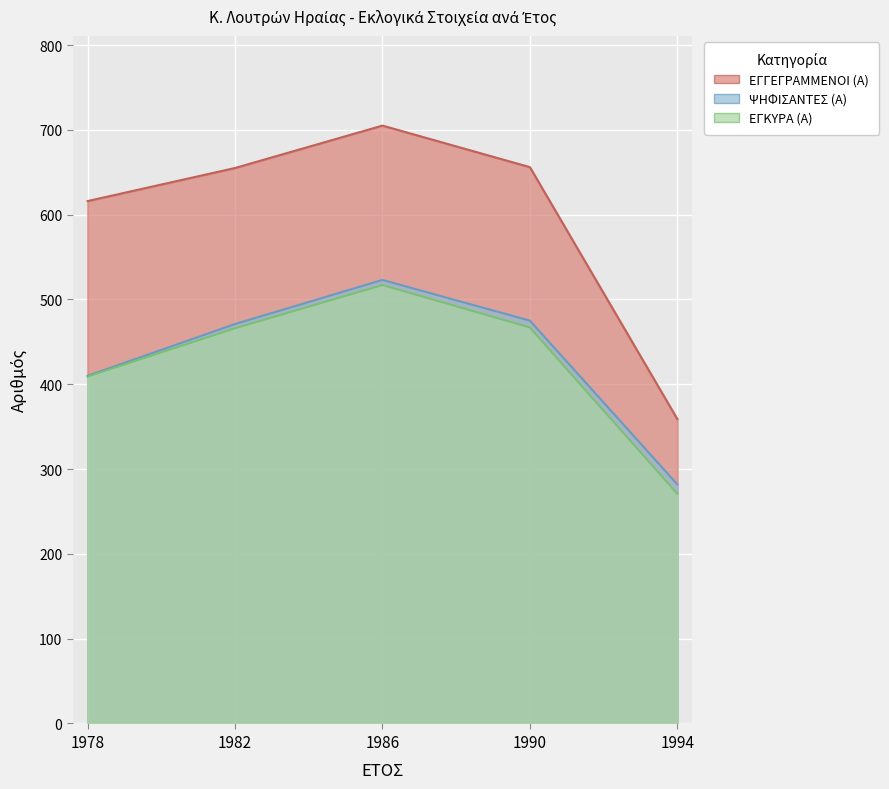

Rank the series at 1982 from lowest to highest value.

ΕΓΚΥΡΑ (Α), ΨΗΦΙΣΑΝΤΕΣ (Α), ΕΓΓΕΓΡΑΜΜΕΝΟΙ (Α)